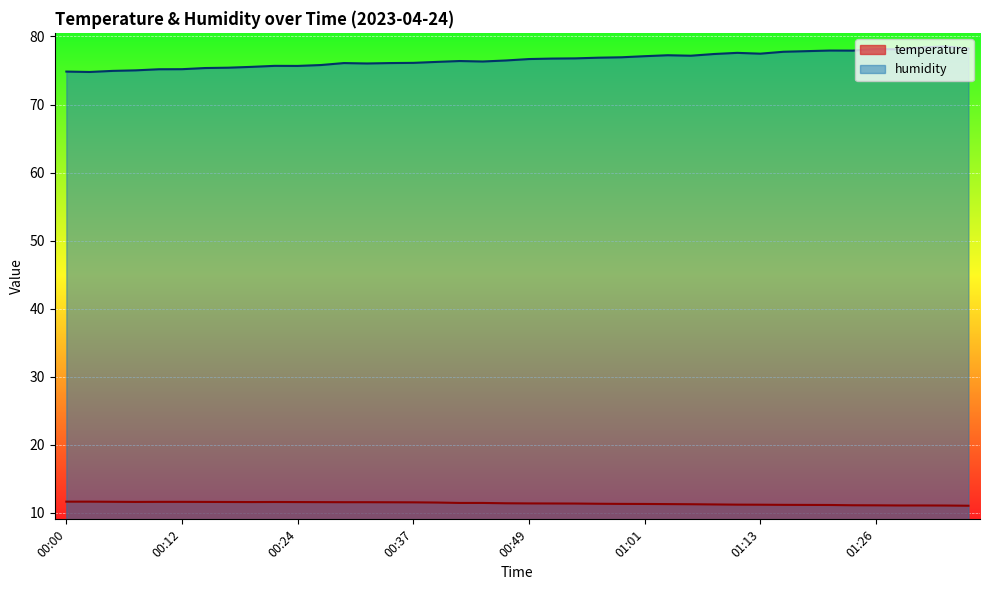

How many lines are shown in the chart?

2